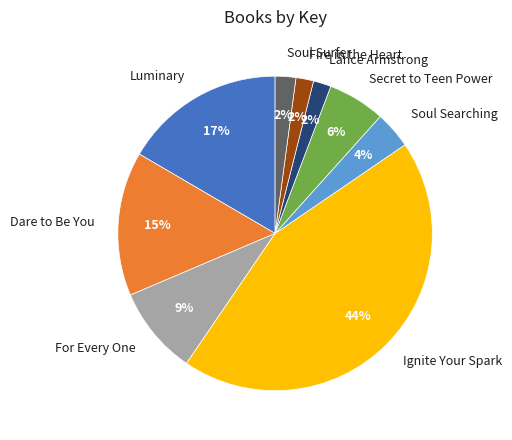

What is the ratio of the value at Luminary to the value at Ignite Your Spark?

0.4